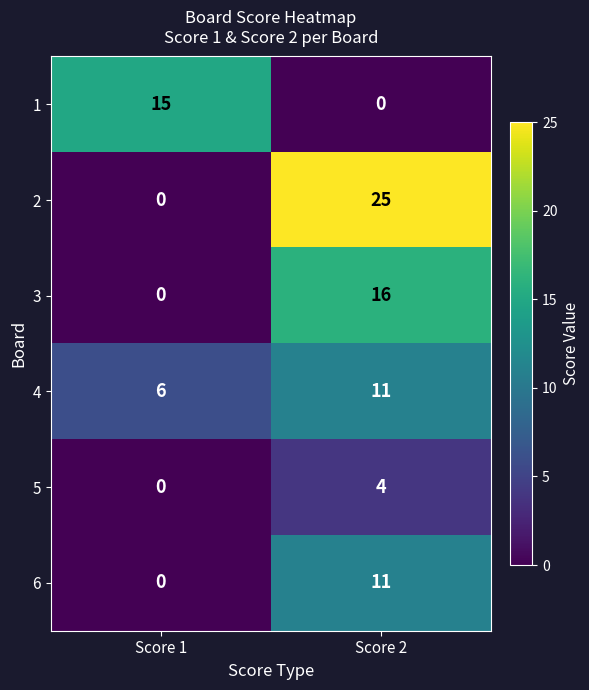

What is the difference between the highest and lowest values at Score 2?

25